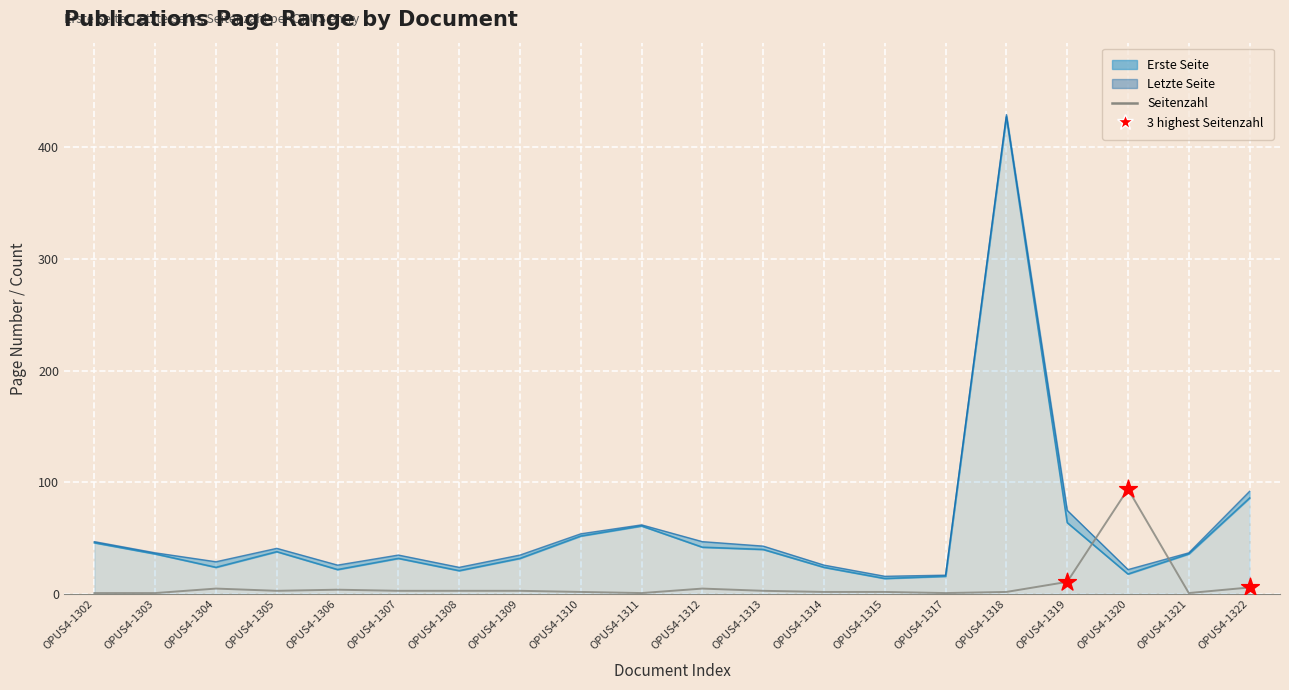

Which series contains the lowest Y value?

Seitenzahl